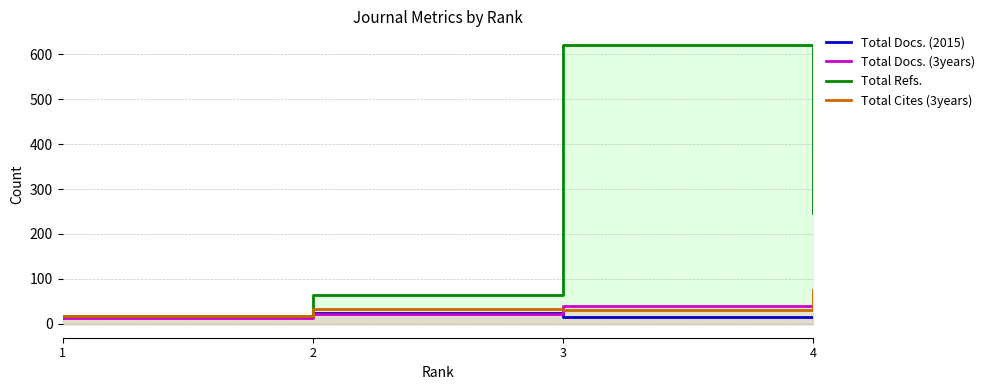

What is the difference between the Total Docs. (2015) values at 3 and 4?

1